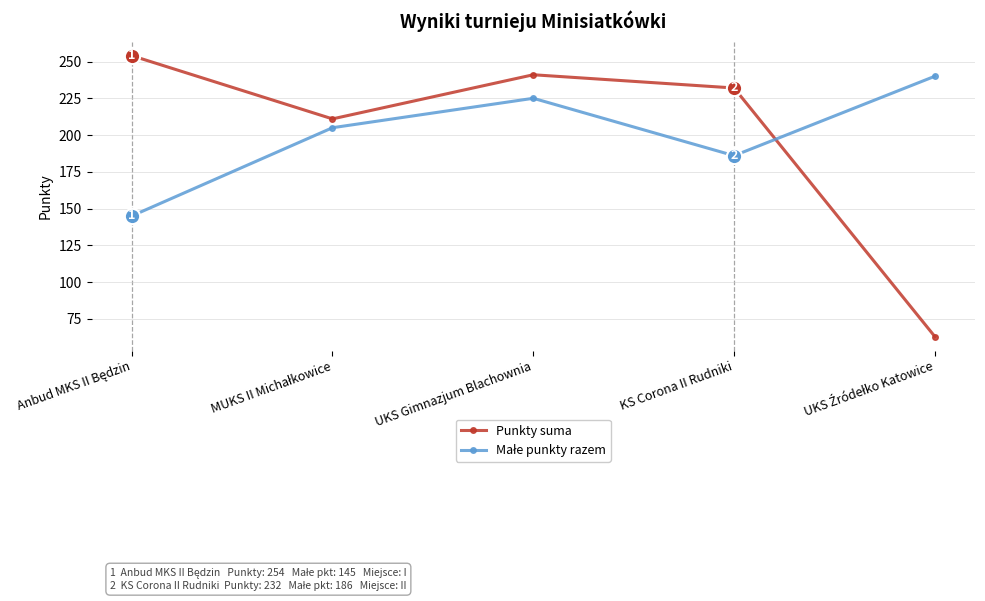

How many data points does each series have?

5